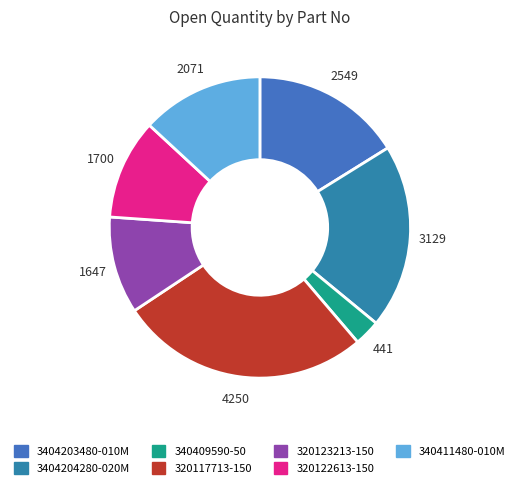

Which slice is the largest?

320117713-150